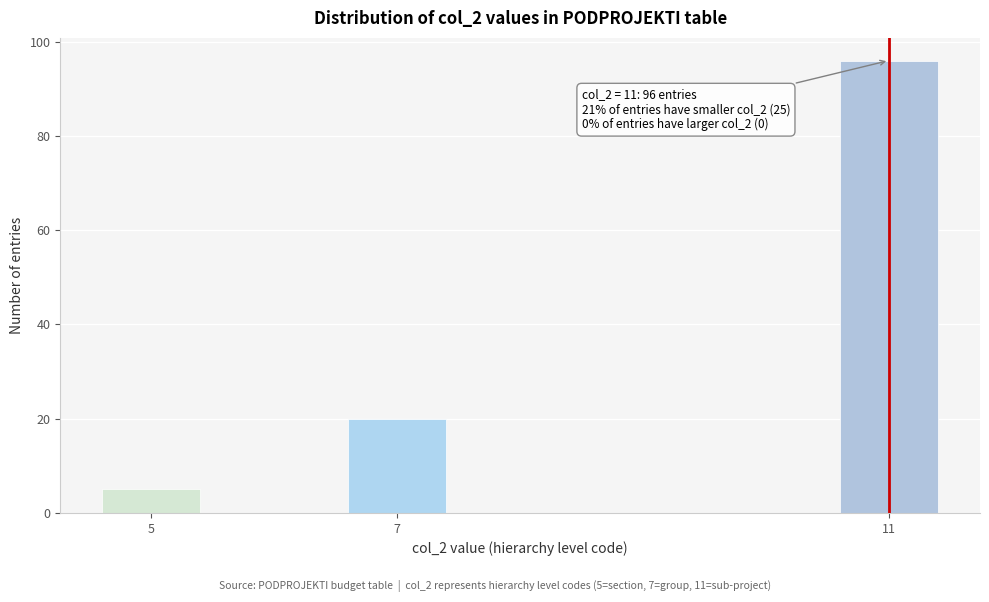

Reading right to left, list all the values displayed in this chart.

96	20	5